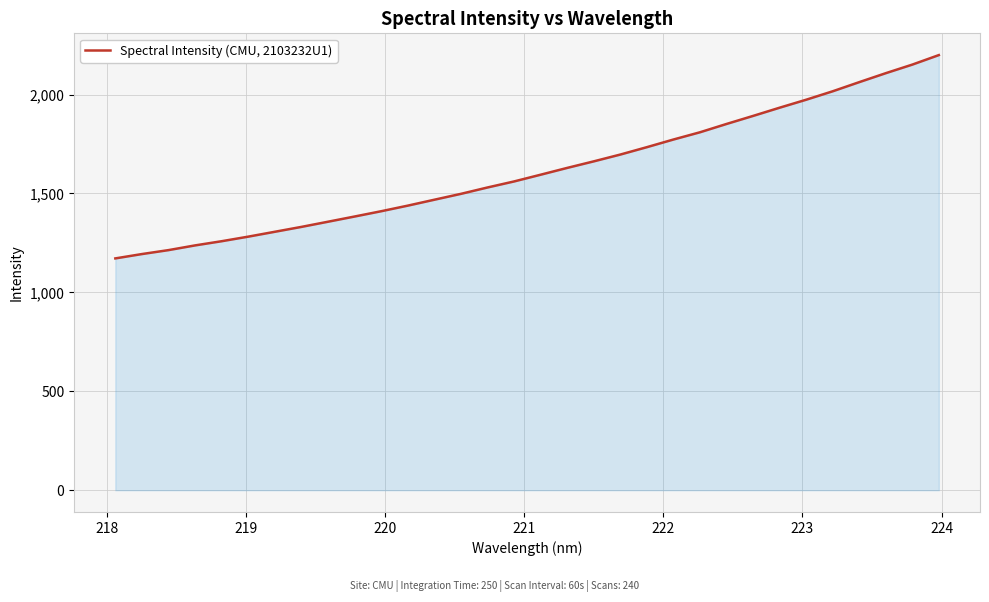

What is the difference between the maximum and minimum values?

1027.7